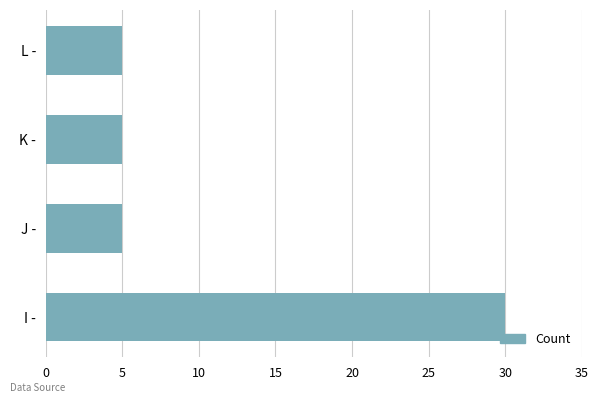

What value does the data have at J -?

5